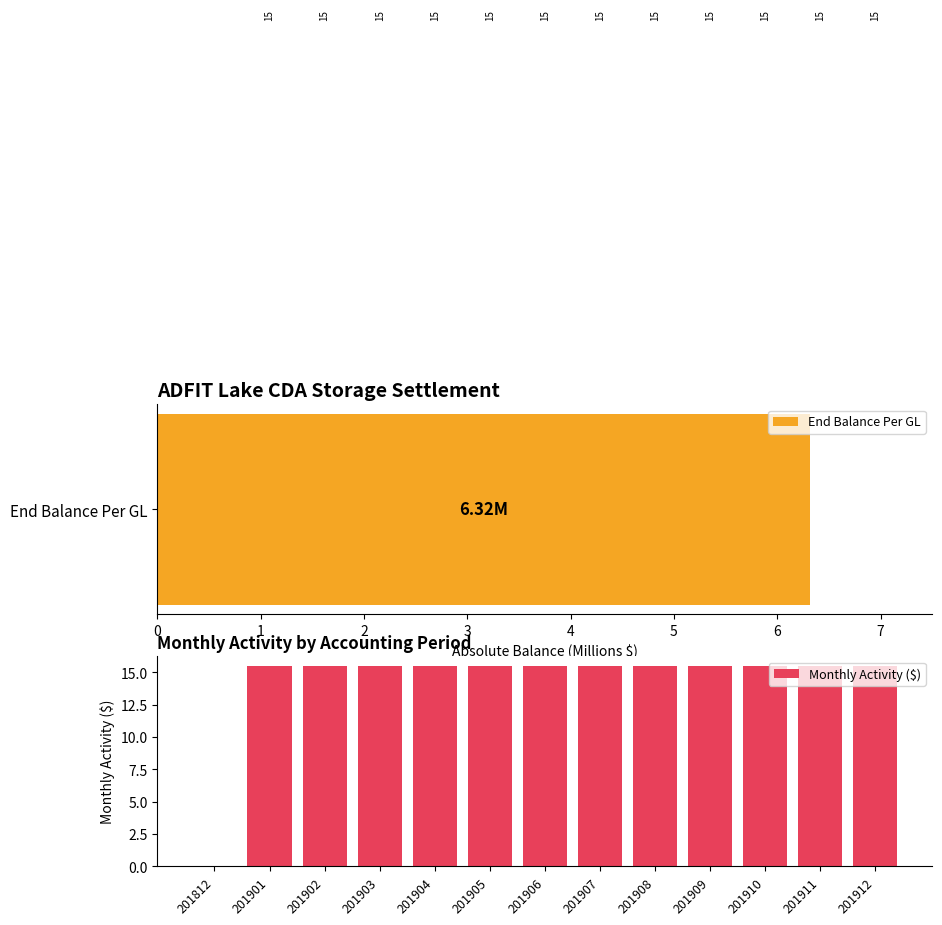

Rank the categories by value from lowest to highest.

0, 2, 3, 4, 5, 6, 7, 8, 9, 10, 11, 12, 1